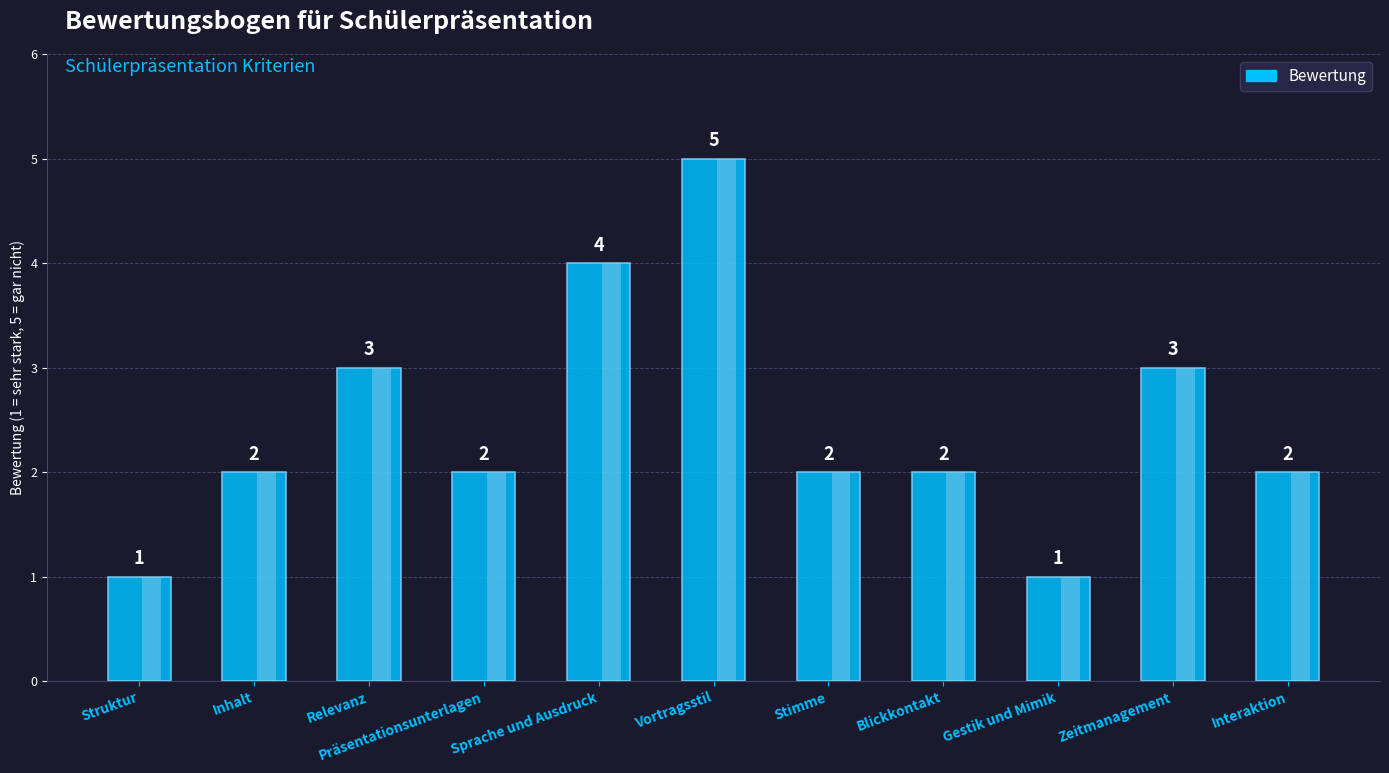

Count the values in the range 2 to 3.

7